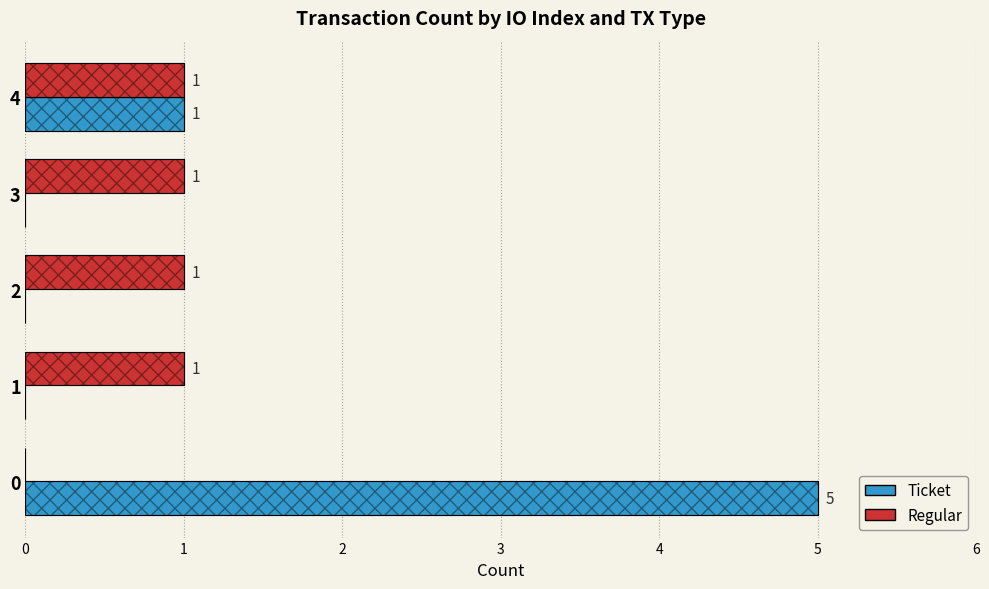

At 1, list the series in order from largest to smallest.

Regular, Ticket